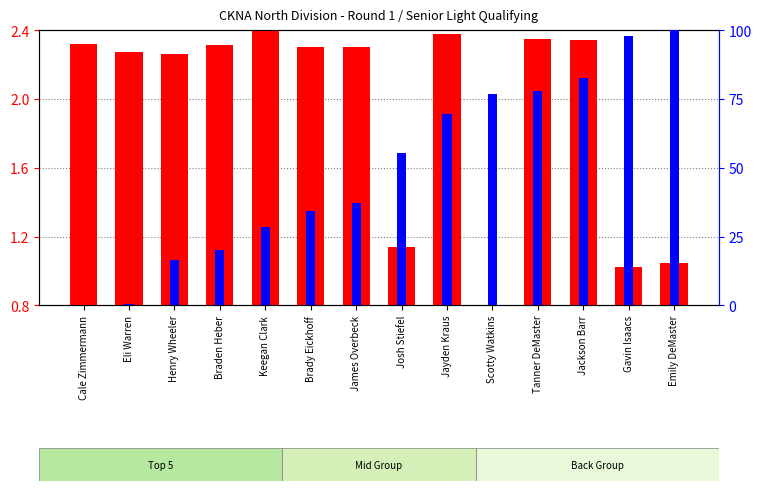

What are all the series names shown in the legend?

total time (scaled), best lap time (scaled)